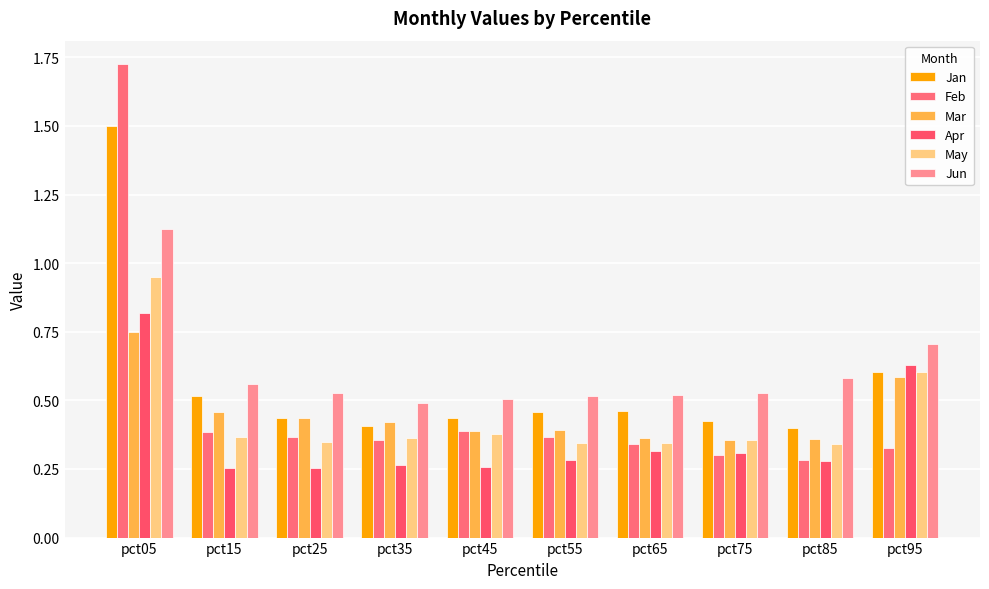

How many bars are there in total?

60